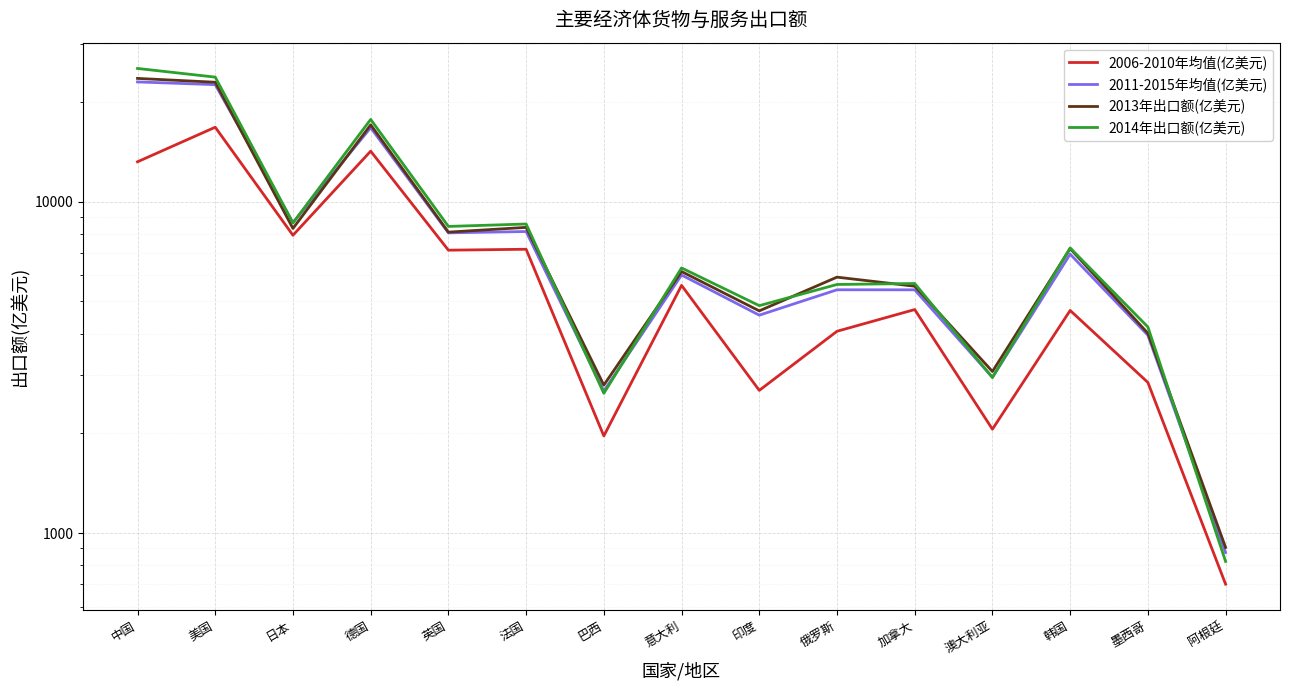

How many data points in 2013年出口额(亿美元) are above 6155?

7